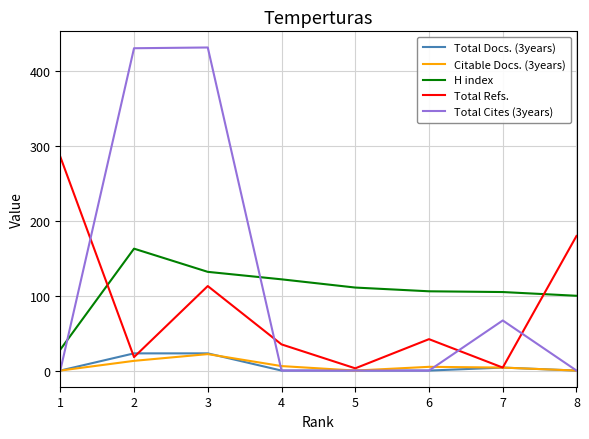

How many positive values does the Total Docs. (3years) series have?

3